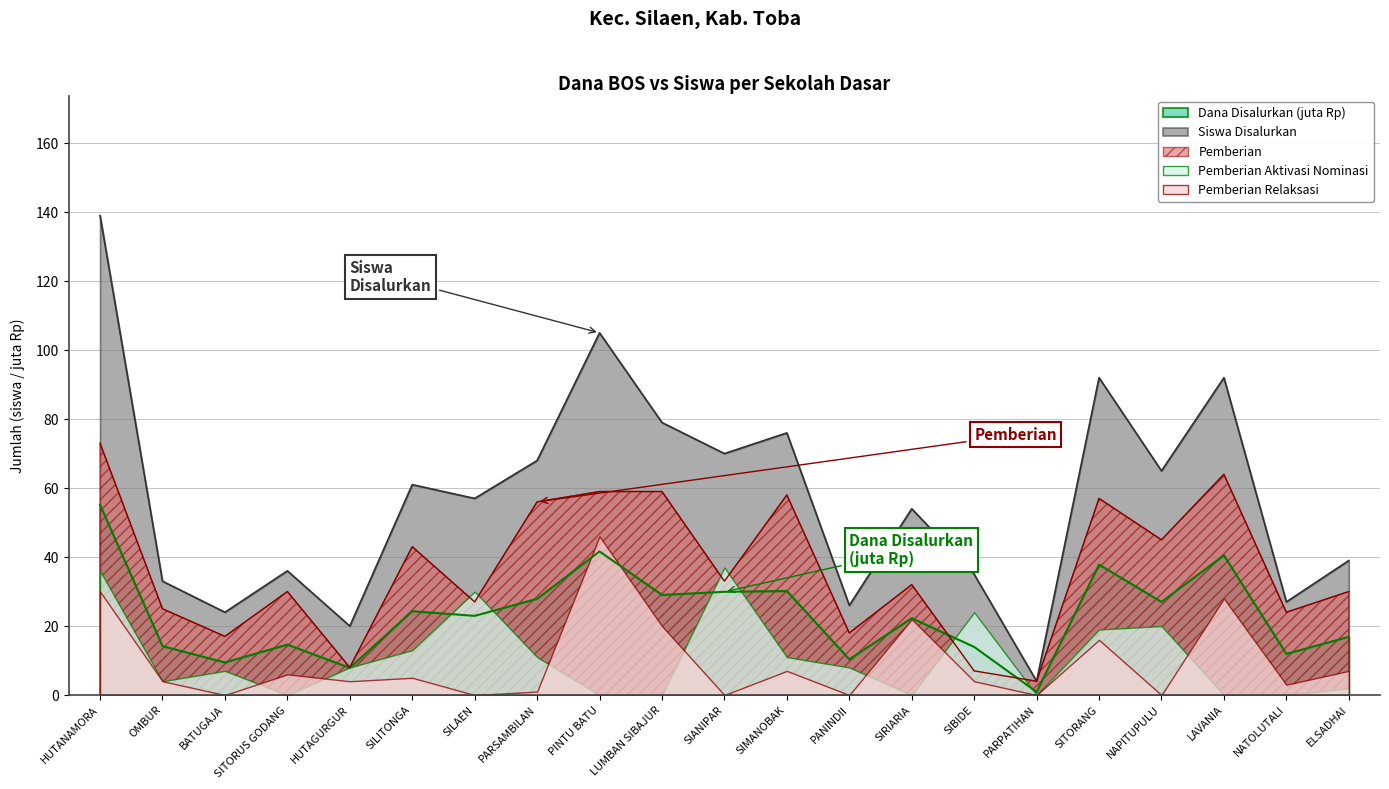

True or false: Siswa Disalurkan has a value of 39.1 at NAPITUPULU.

False